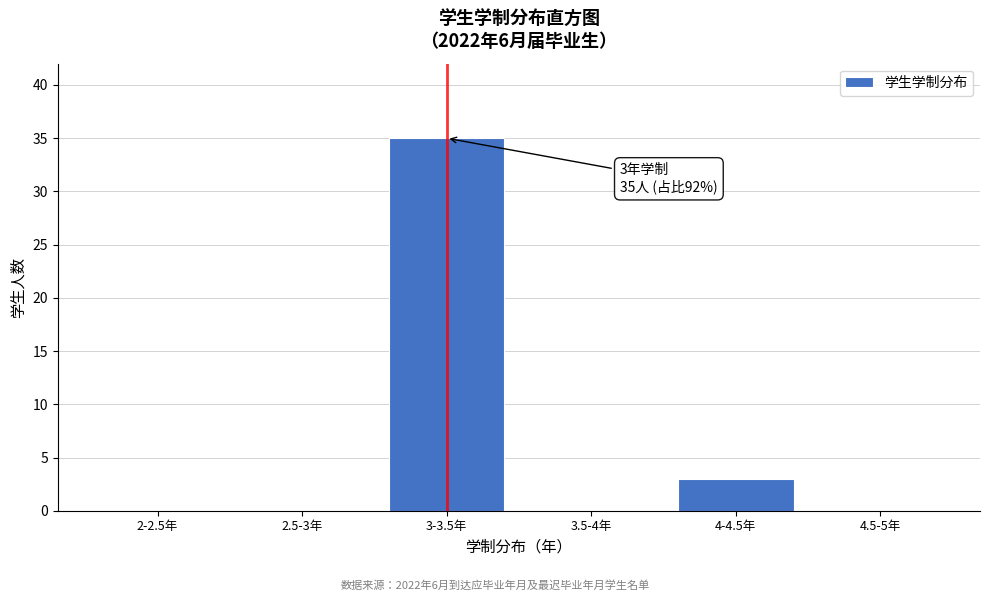

Reading right to left, extract all data points from this chart.

4.5-5年=0	4-4.5年=3	3.5-4年=0	3-3.5年=35	2.5-3年=0	2-2.5年=0